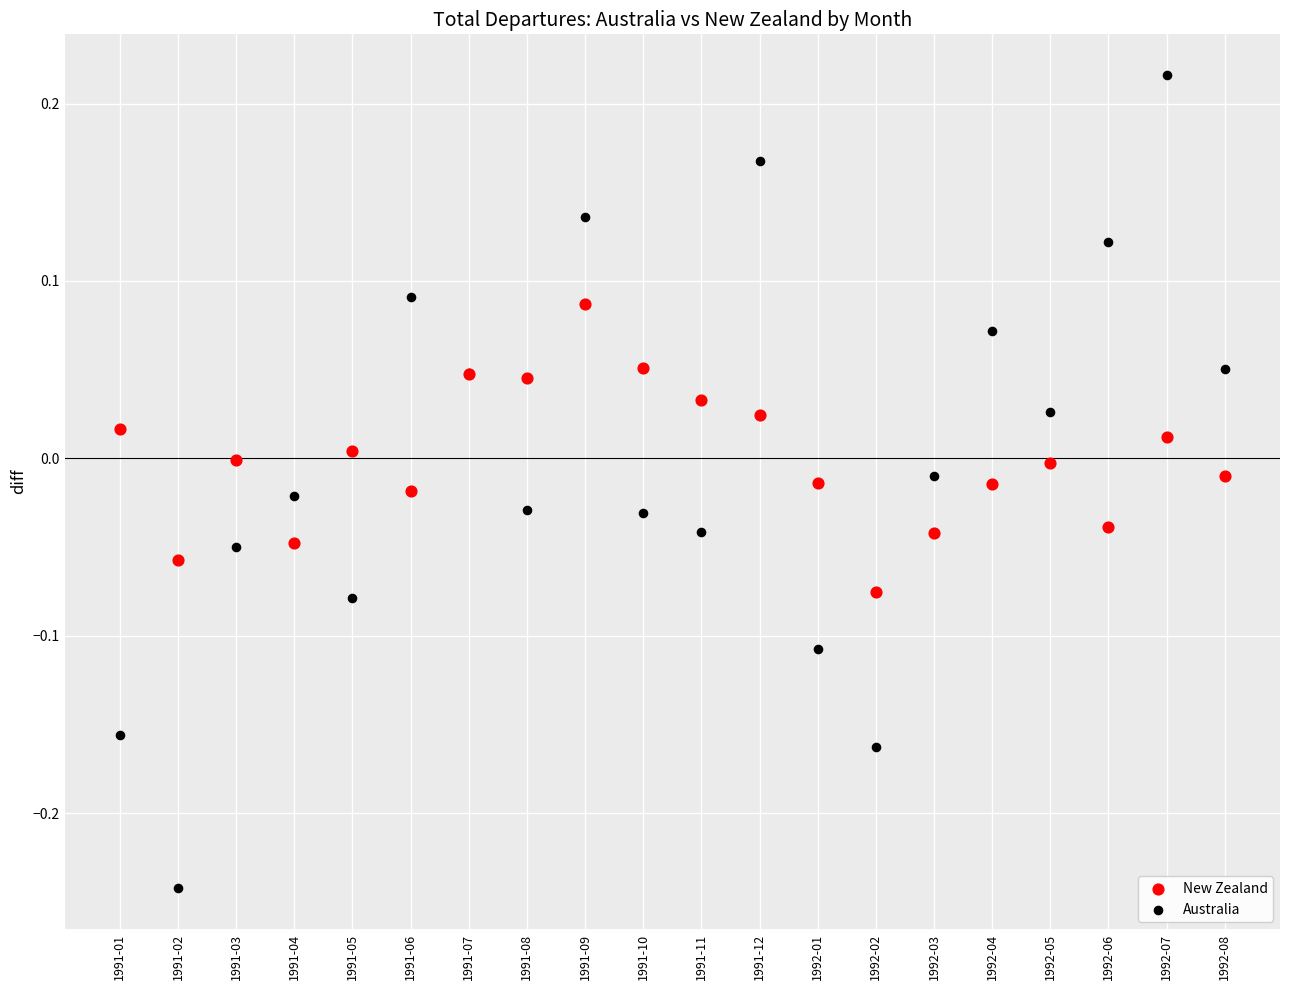

Which series reaches the maximum Y coordinate?

Australia